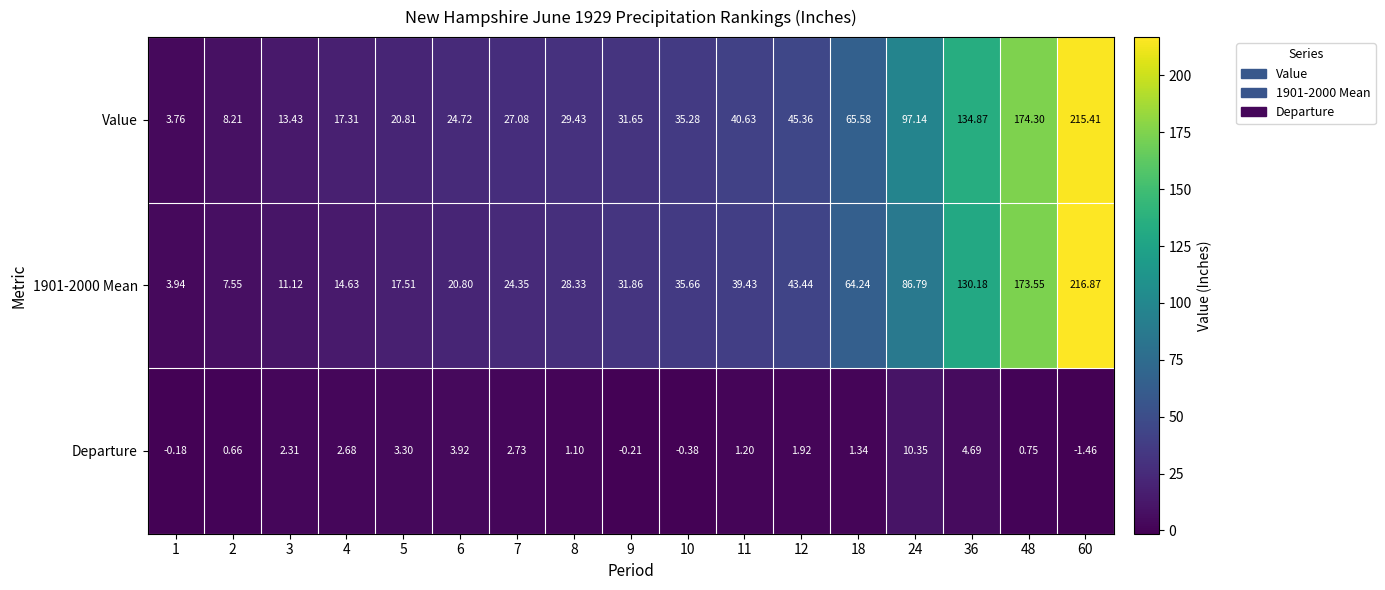

Is the value of 1901-2000 Mean at 7 greater than the value of Departure at 36?

Yes